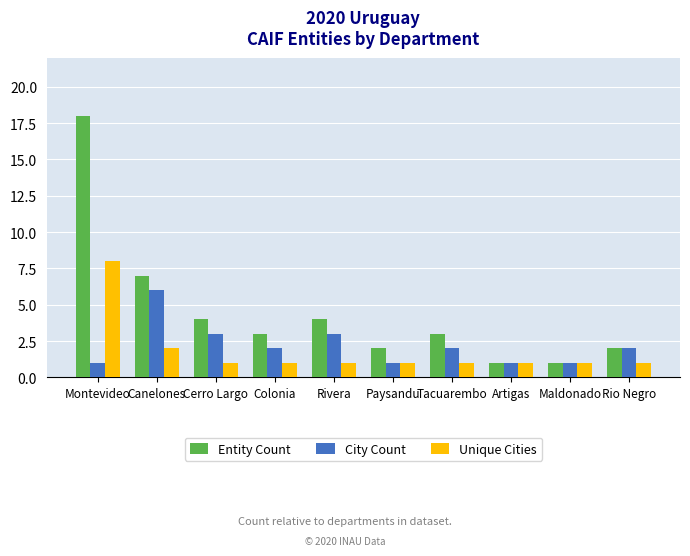

What is the difference between the second highest and minimum values in the Unique Cities series?

1